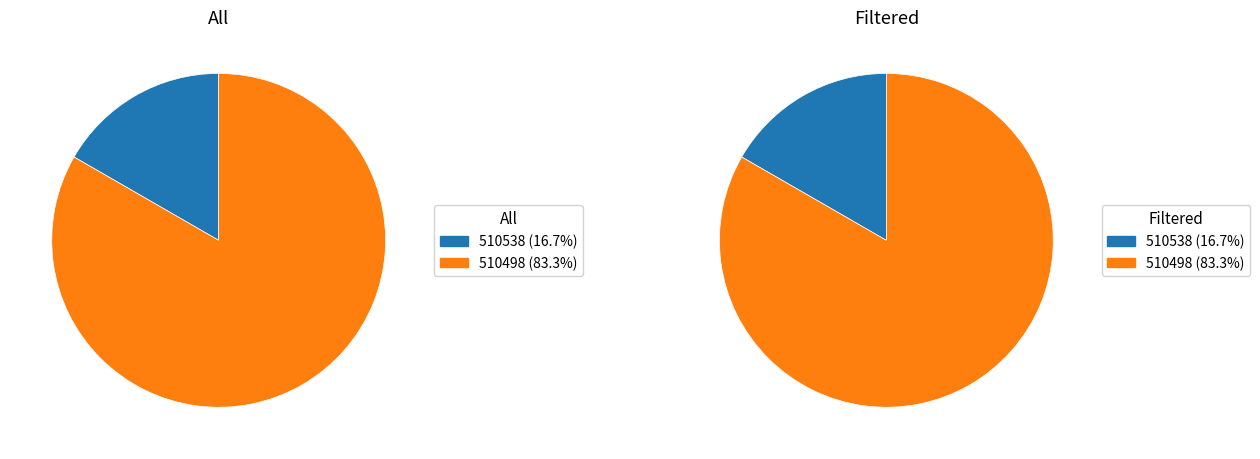

To the nearest percent, what is the difference between the largest and smallest slice percentages?

67%